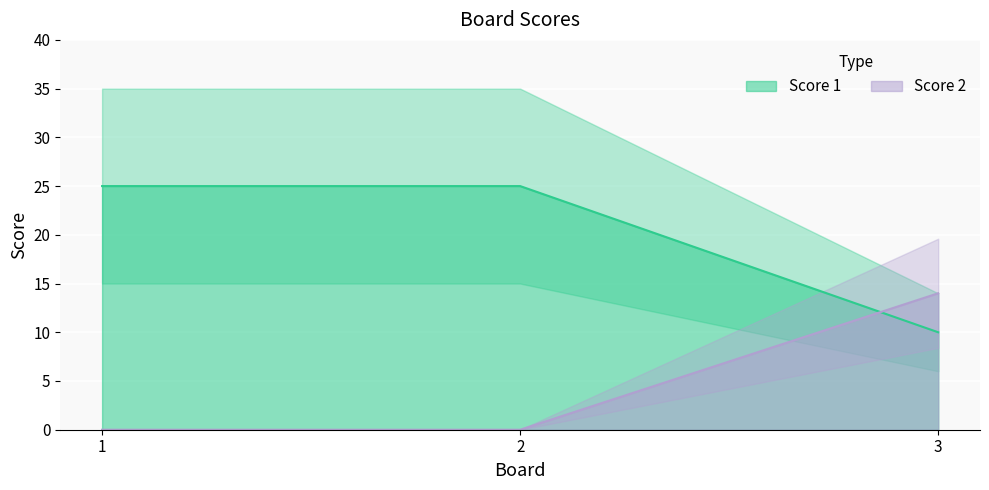

At which label is Score 1 closest to 17?

3